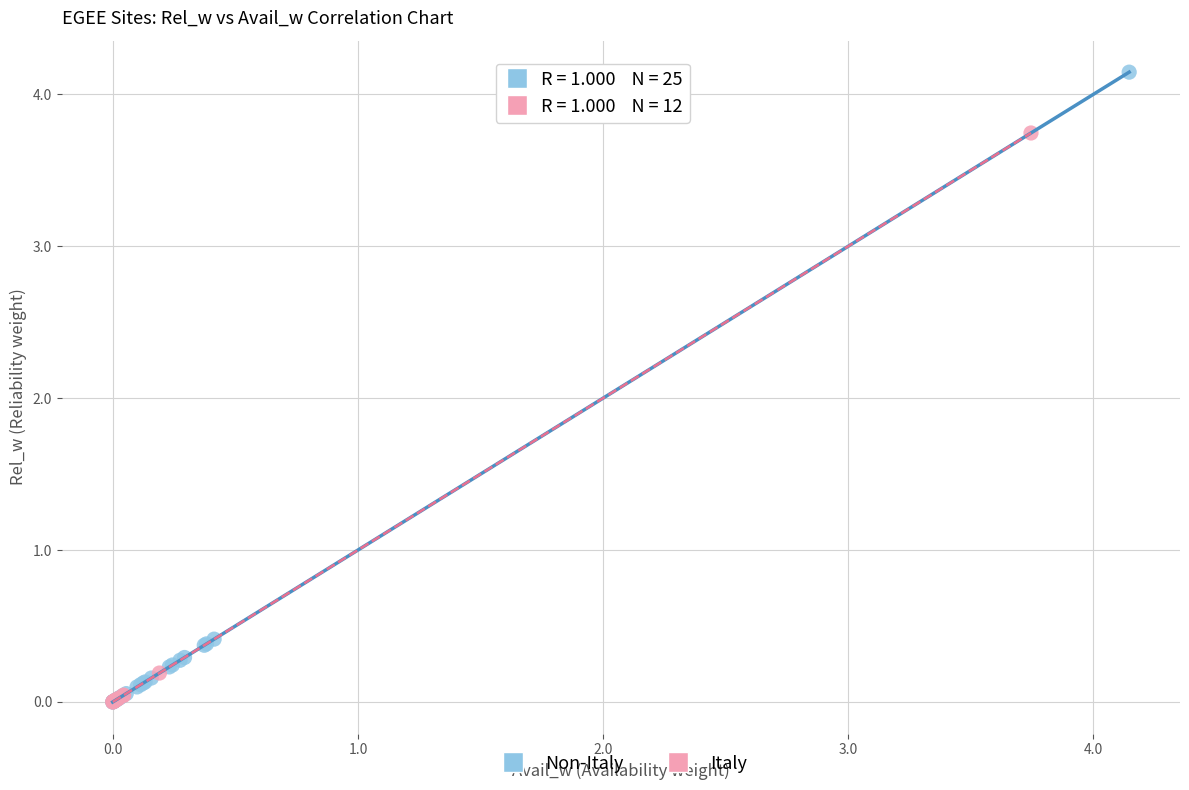

What are all the series names shown in the legend?

Non-Italy, Italy